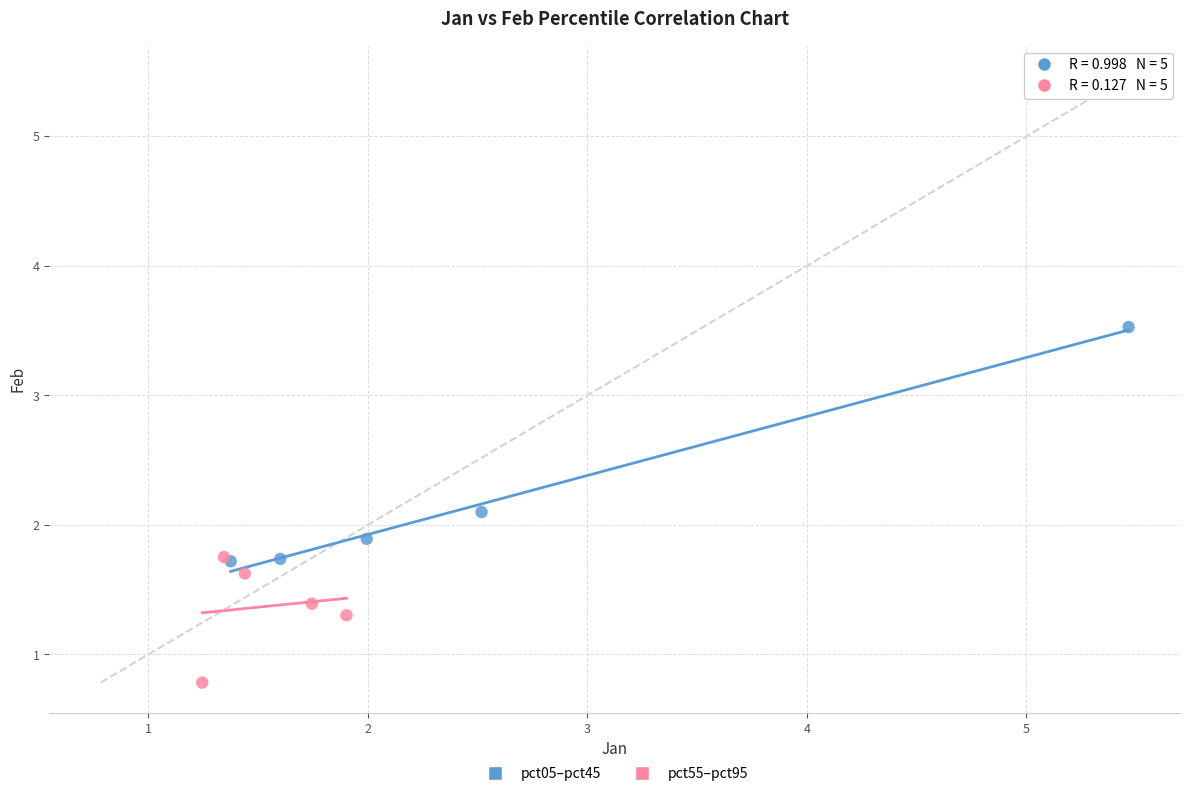

Which series has the largest Y range (max minus min)?

pct05–pct45